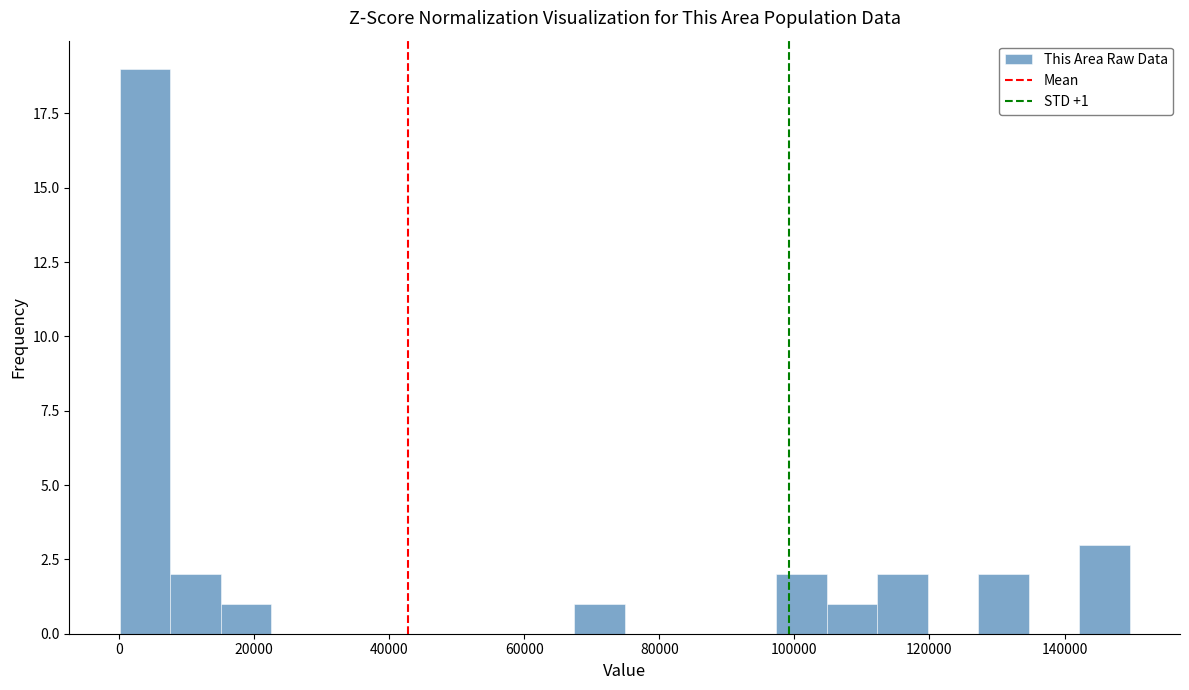

Around what value on the x-axis is the tallest bar? Give the approximate position of its centre, as read against the axis.

4000